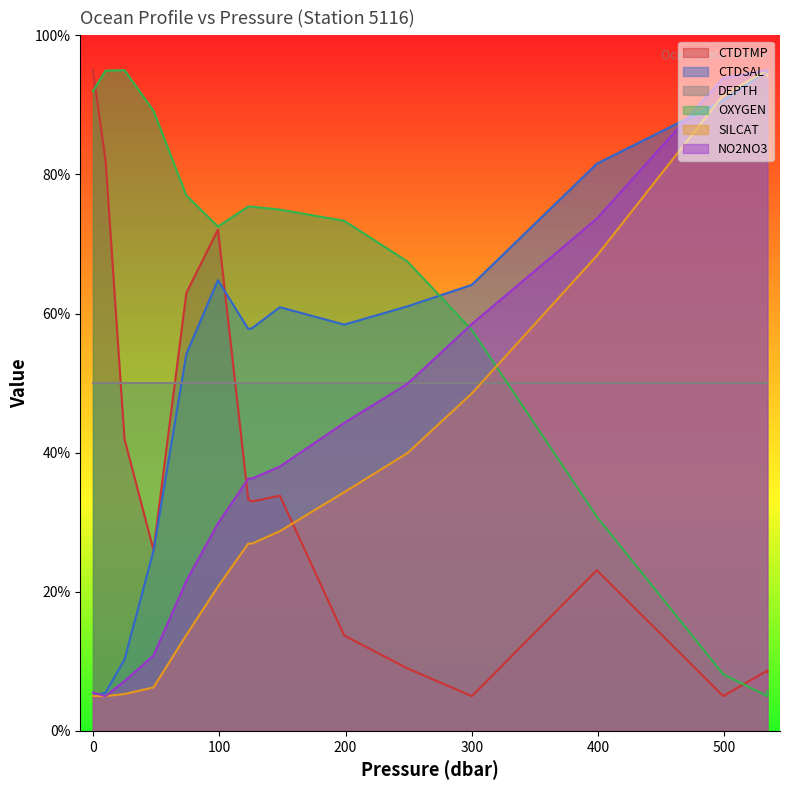

True or false: CTDSAL has more than 1 points higher than both neighbors.

True